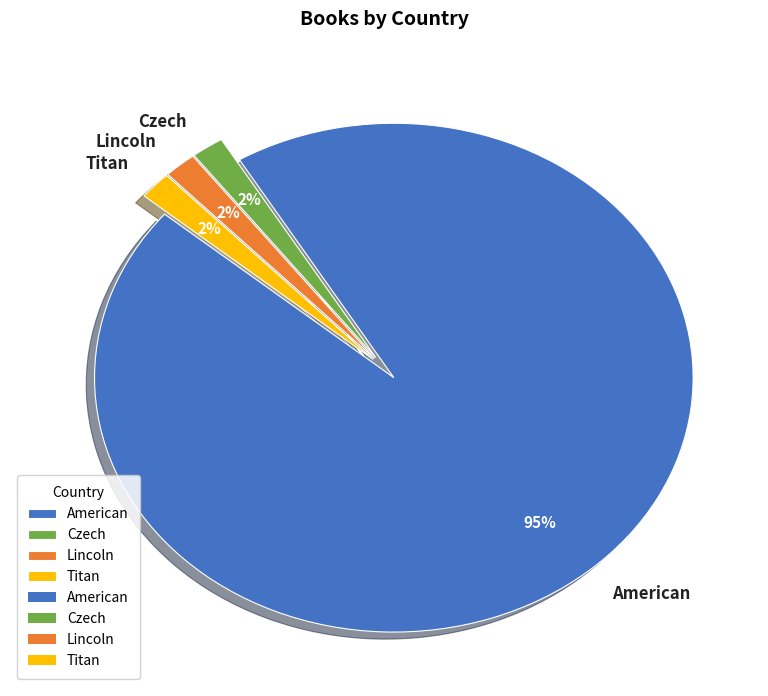

To the nearest percent, what is the average slice percentage?

25%